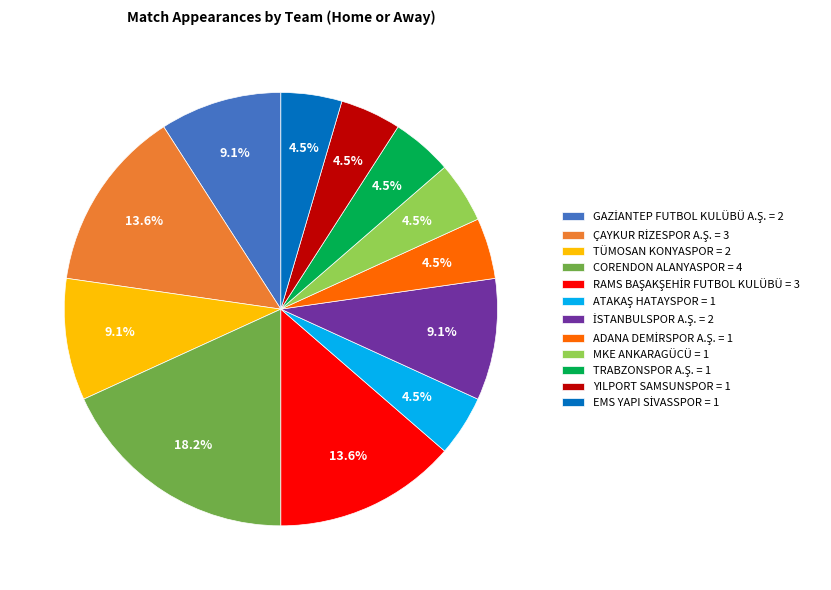

What portion of the pie excludes YILPORT SAMSUNSPOR = 1?

95.5%